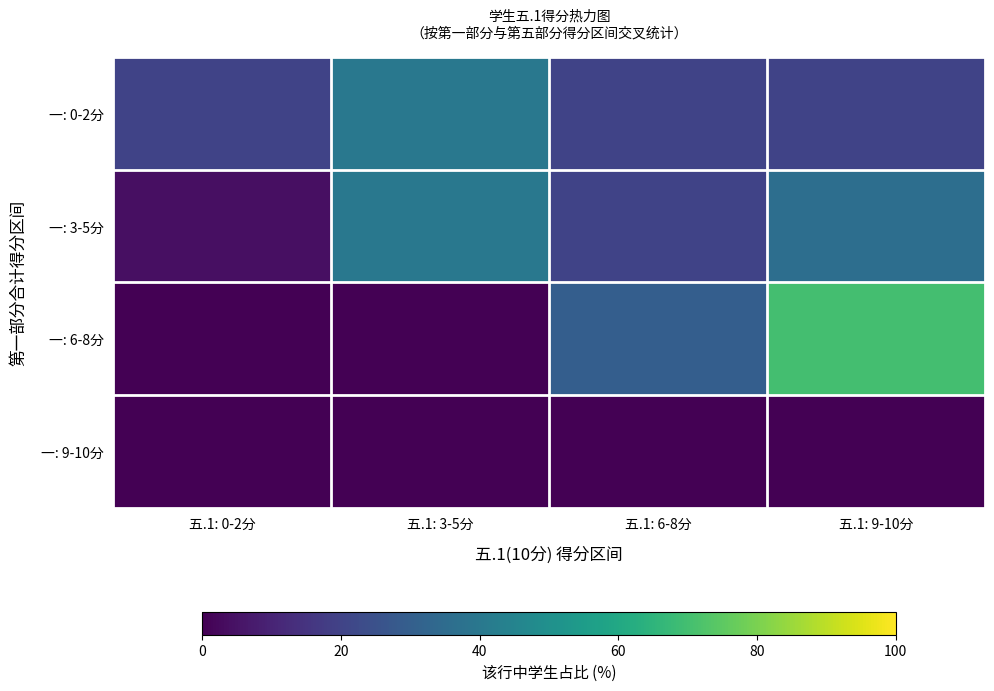

Reading left to right, extract all data points from this chart.

一: 0-2分: 五.1: 0-2分=20	五.1: 3-5分=40	五.1: 6-8分=20	五.1: 9-10分=20
一: 3-5分: 五.1: 0-2分=4	五.1: 3-5分=40	五.1: 6-8分=20	五.1: 9-10分=36
一: 6-8分: 五.1: 0-2分=0	五.1: 3-5分=0	五.1: 6-8分=30	五.1: 9-10分=70
一: 9-10分: 五.1: 0-2分=0	五.1: 3-5分=0	五.1: 6-8分=0	五.1: 9-10分=0